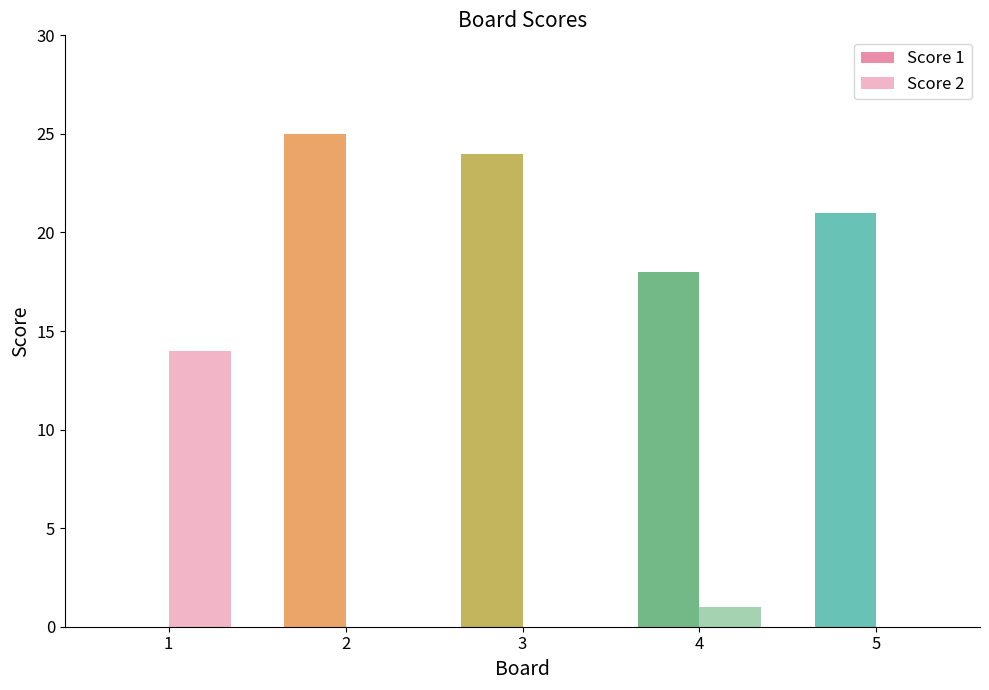

Does the chart contain stacked bars?

No